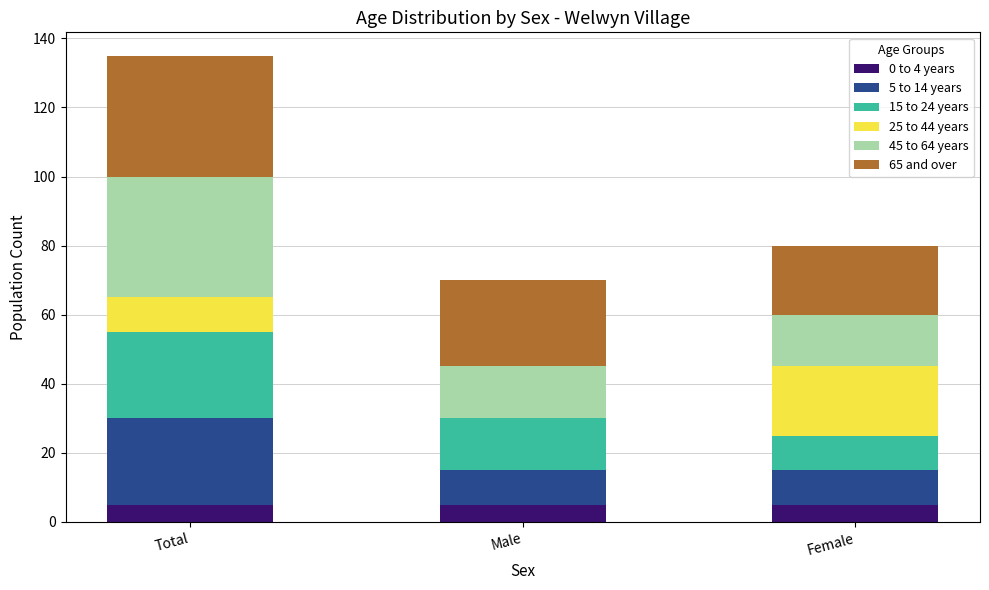

At which category is the sum across all series the highest?

Total